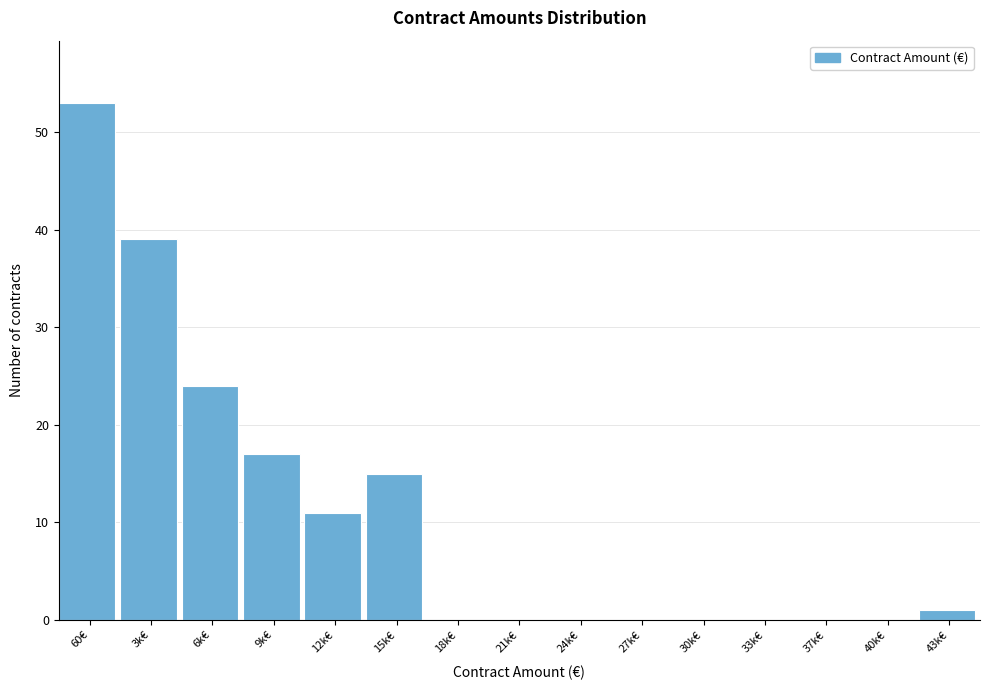

Reading left to right, transcribe all the data shown in this chart.

60€=53	3k€=39	6k€=24	9k€=17	12k€=11	15k€=15	18k€=0	21k€=0	24k€=0	27k€=0	30k€=0	33k€=0	37k€=0	40k€=0	43k€=1